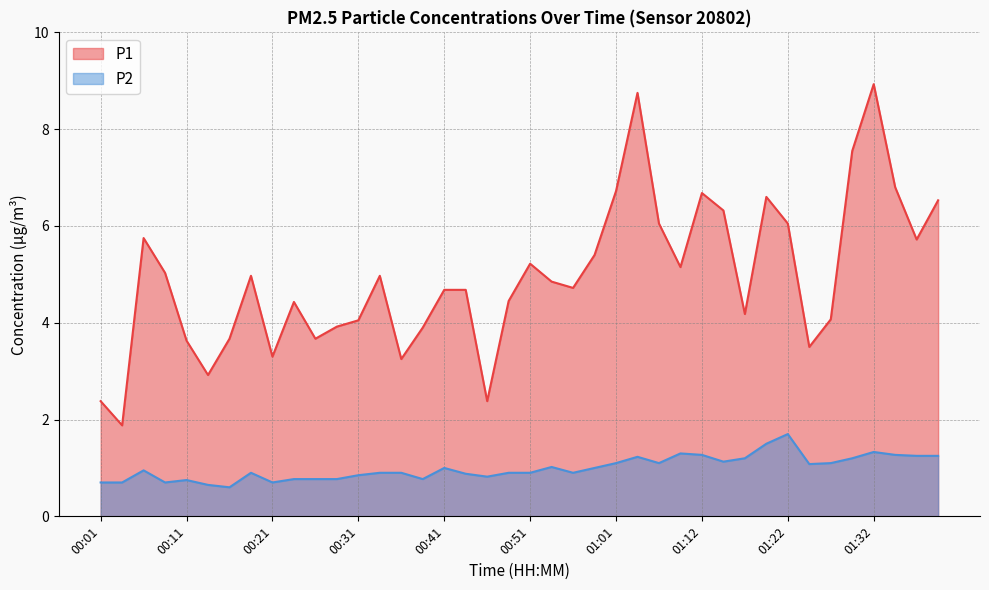

Does the chart have visible grid lines?

Yes